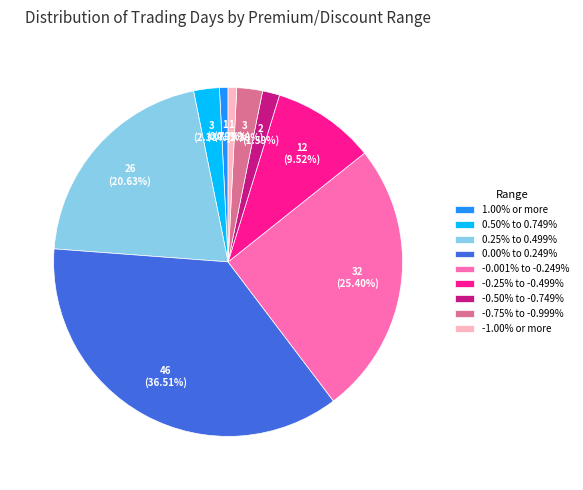

Count the number of slices in the pie.

9